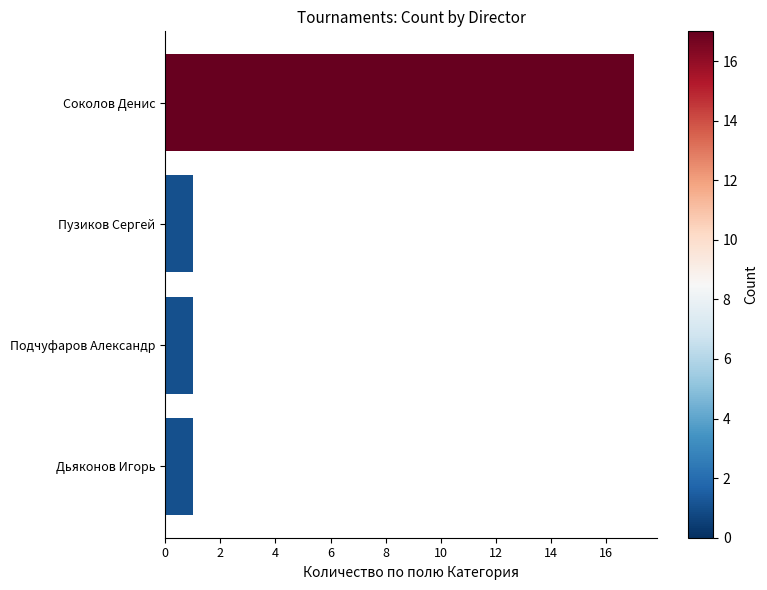

The value at Соколов Денис is 17. True or false?

True